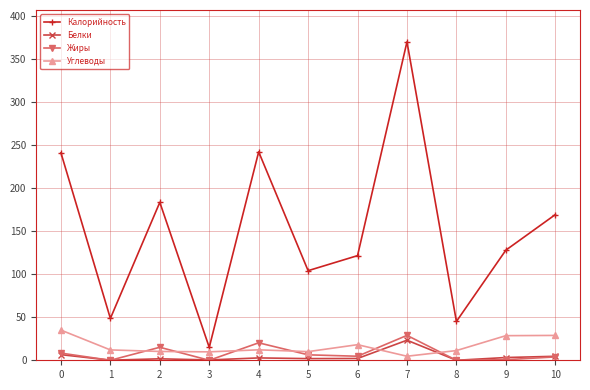

How many series are shown in this chart?

4